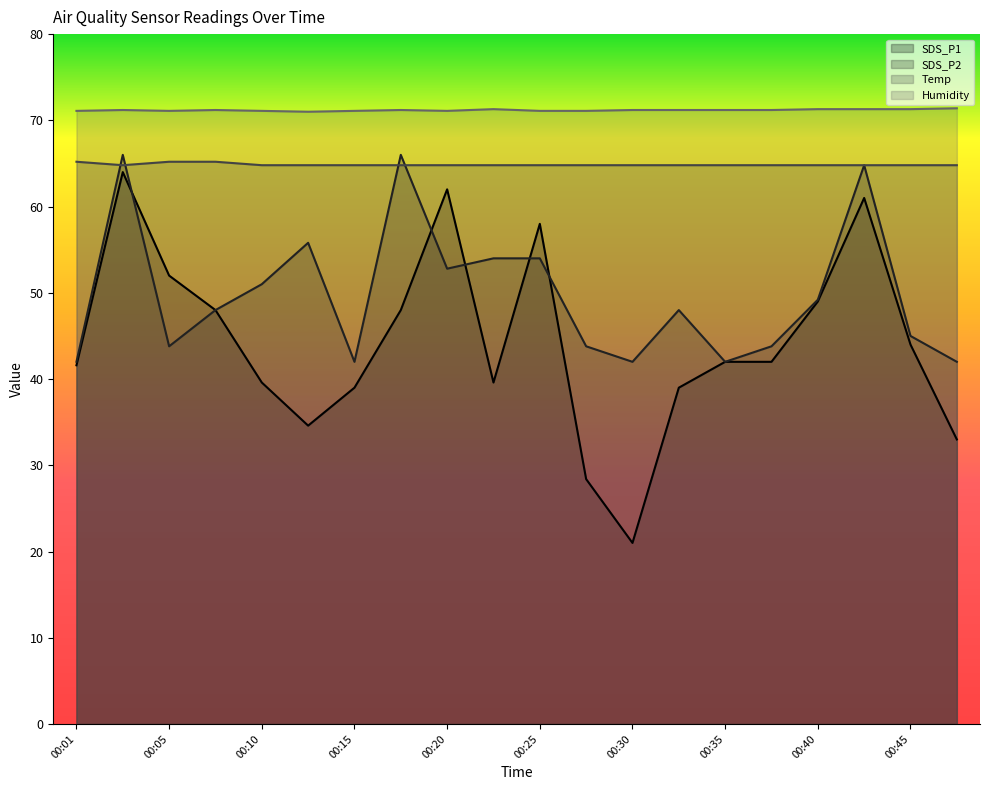

Does the chart have visible grid lines?

No